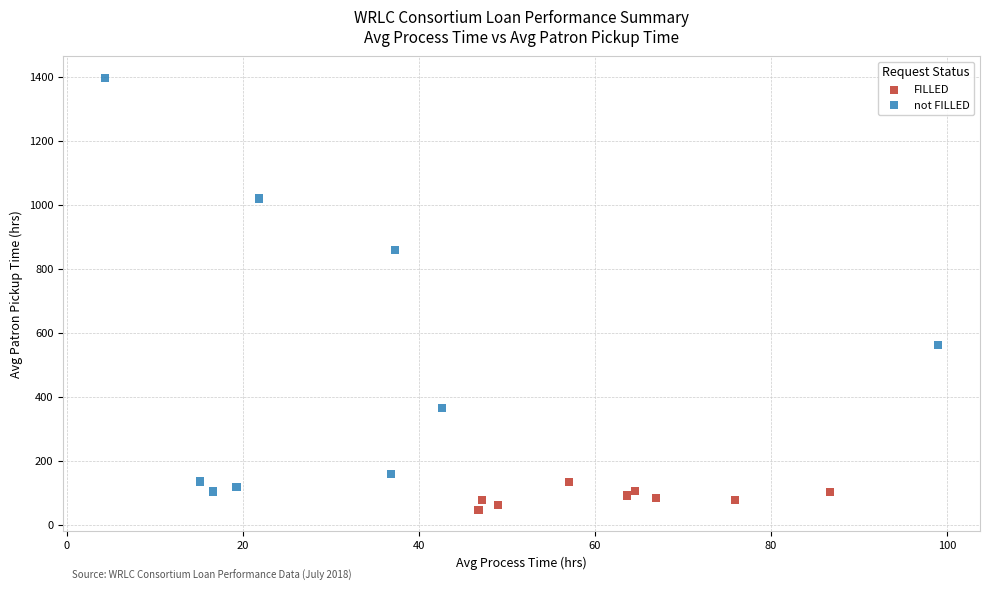

What are all the series names shown in the legend?

FILLED, not FILLED